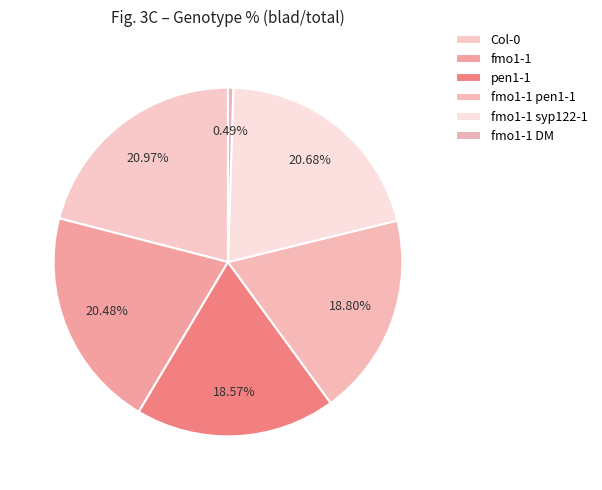

To the nearest percent, what portion does Col-0 represent?

21%